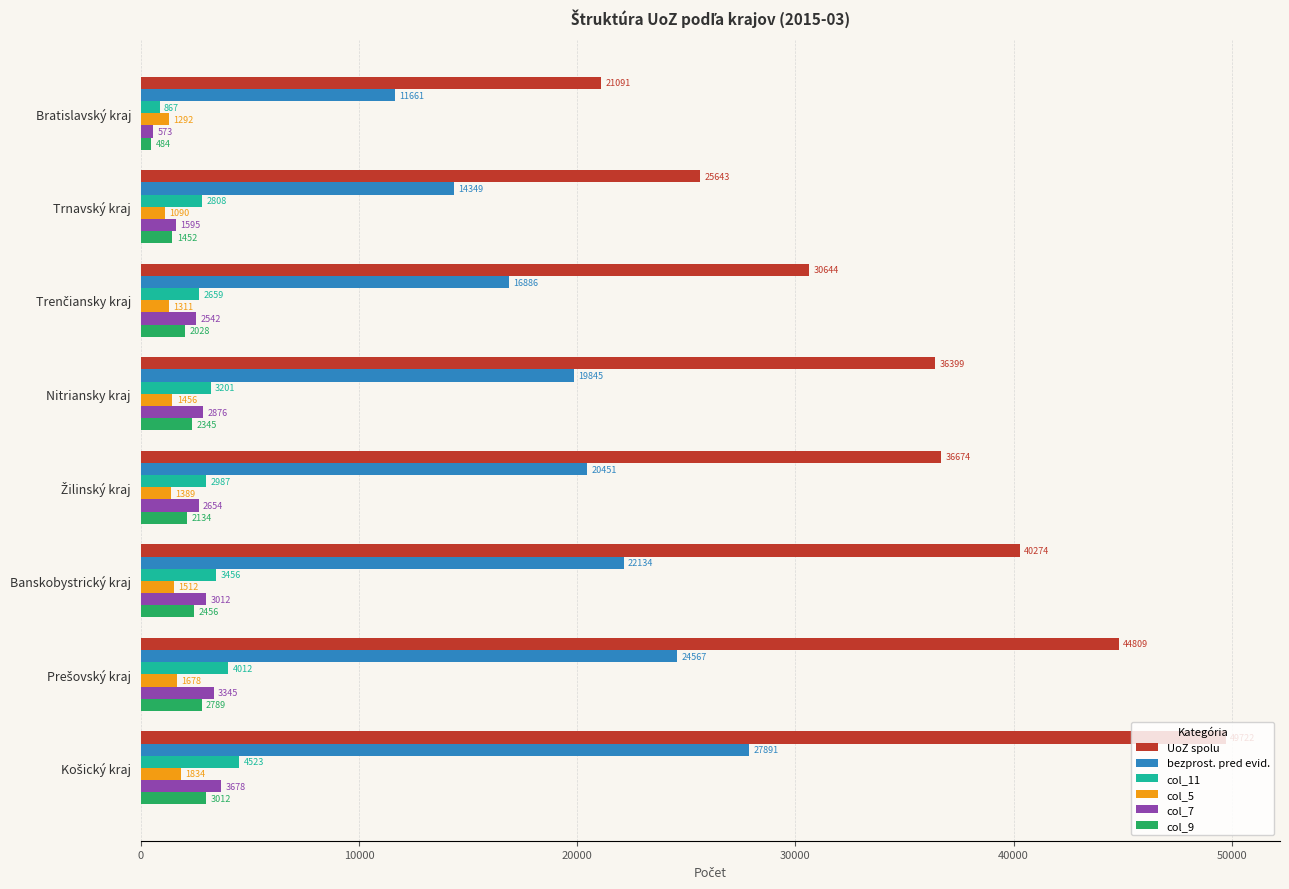

List the series in order of their peak value, highest first.

UoZ spolu, bezprost. pred evid., col_11, col_7, col_9, col_5